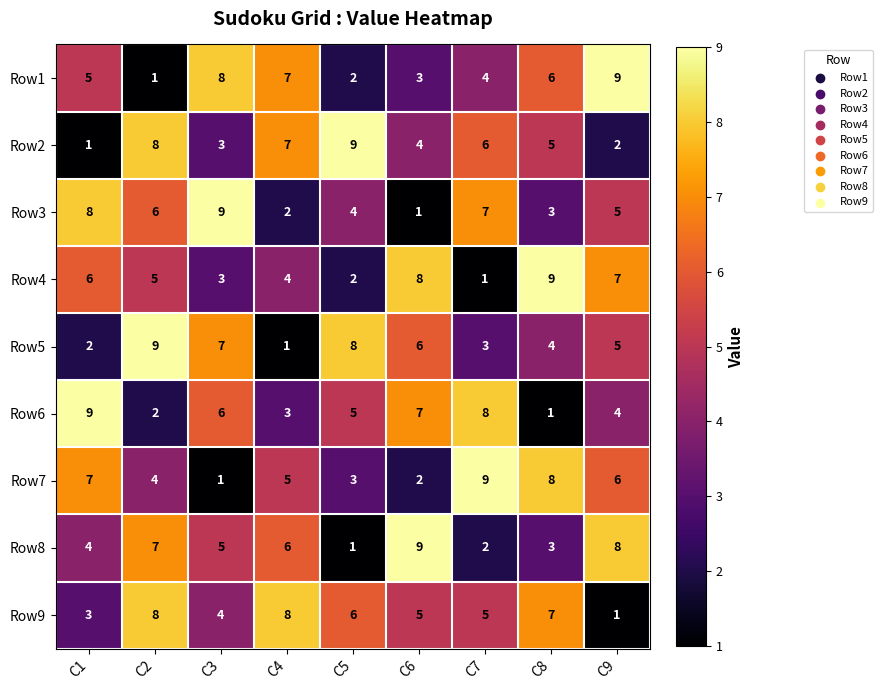

How many values in the Row9 series are below 5?

3